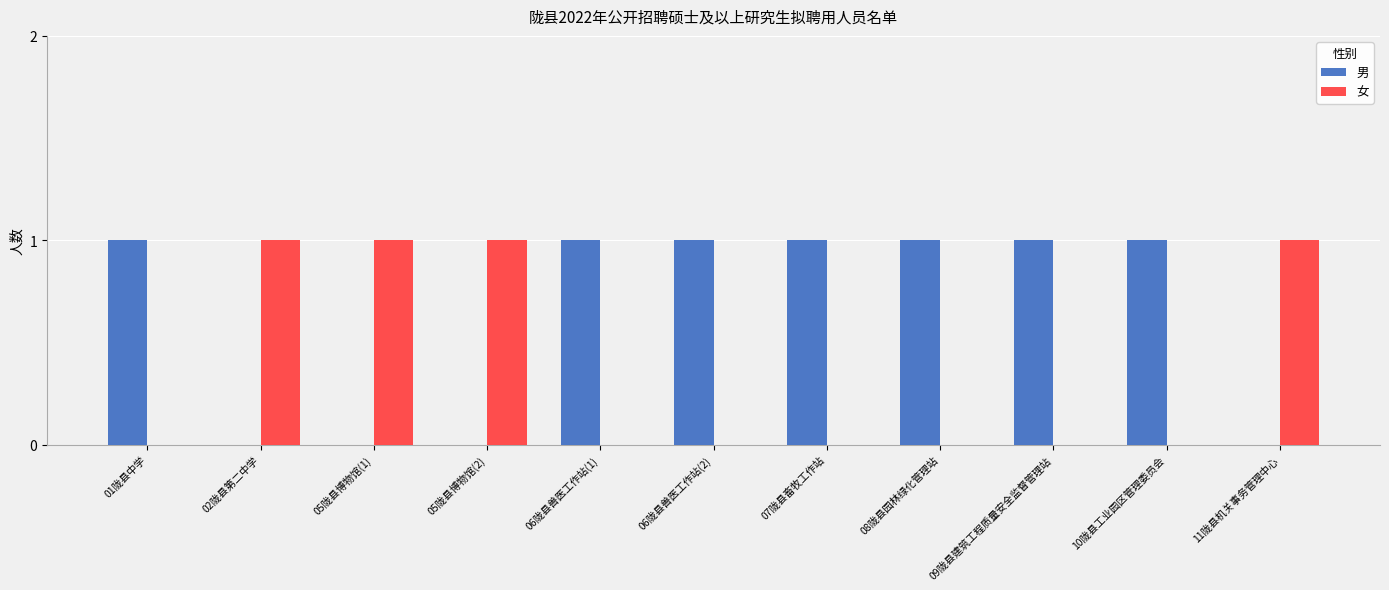

Is the value of 男 at 06陇县兽医工作站(2) greater than the value of 女 at 09陇县建筑工程质量安全监督管理站?

Yes